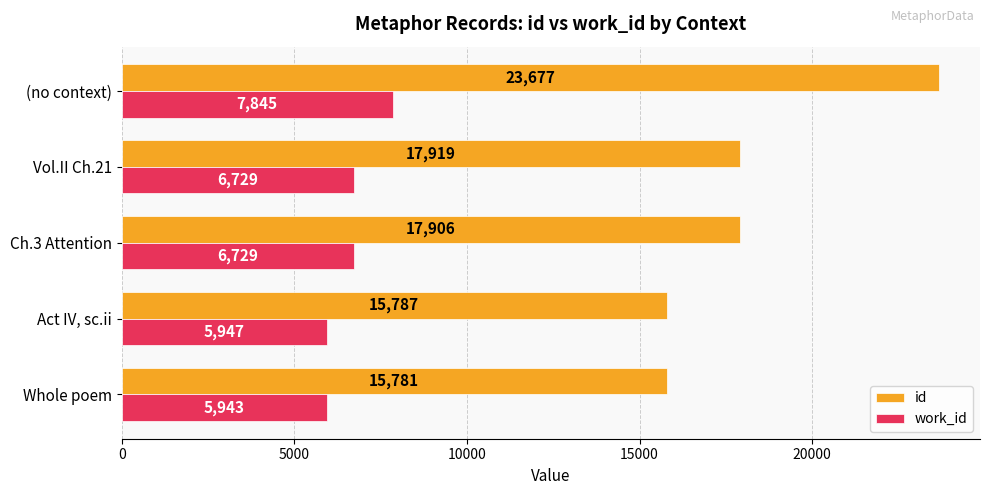

What is the difference between the maximum and minimum values in the id series?

7896